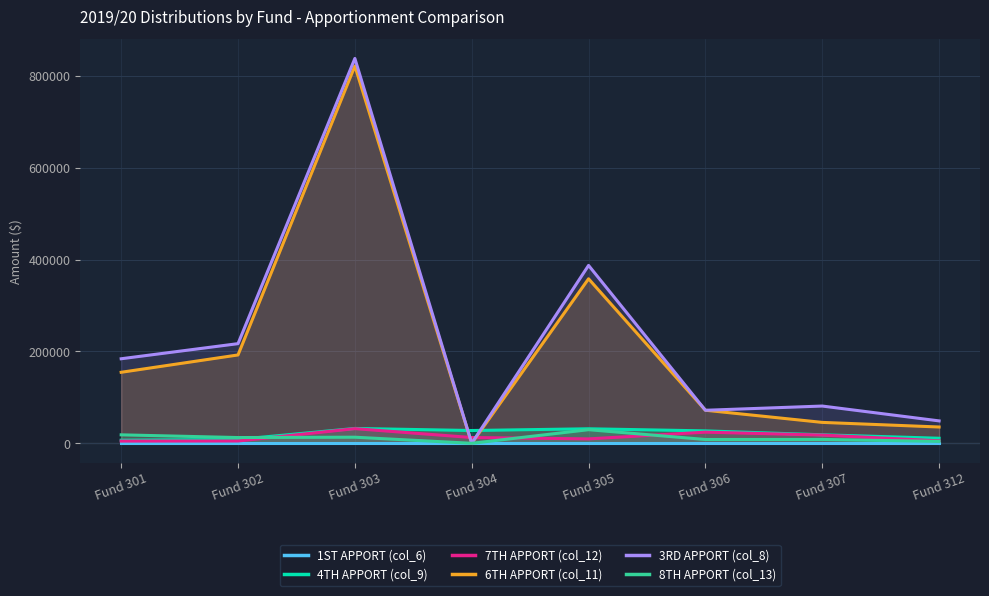

True or false: 3RD APPORT (col_8) has a value of 217048.7 at Fund 302.

True